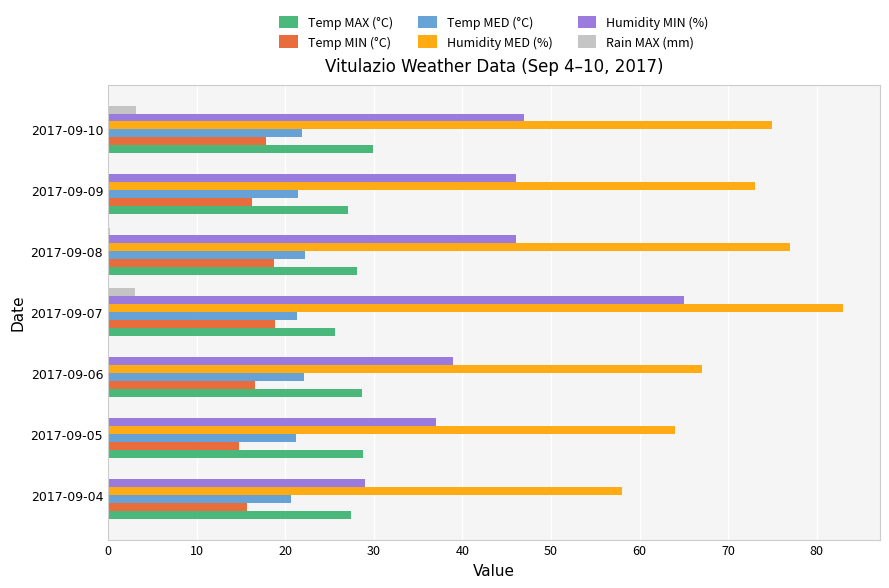

At which category is the sum across all series the highest?

2017-09-07